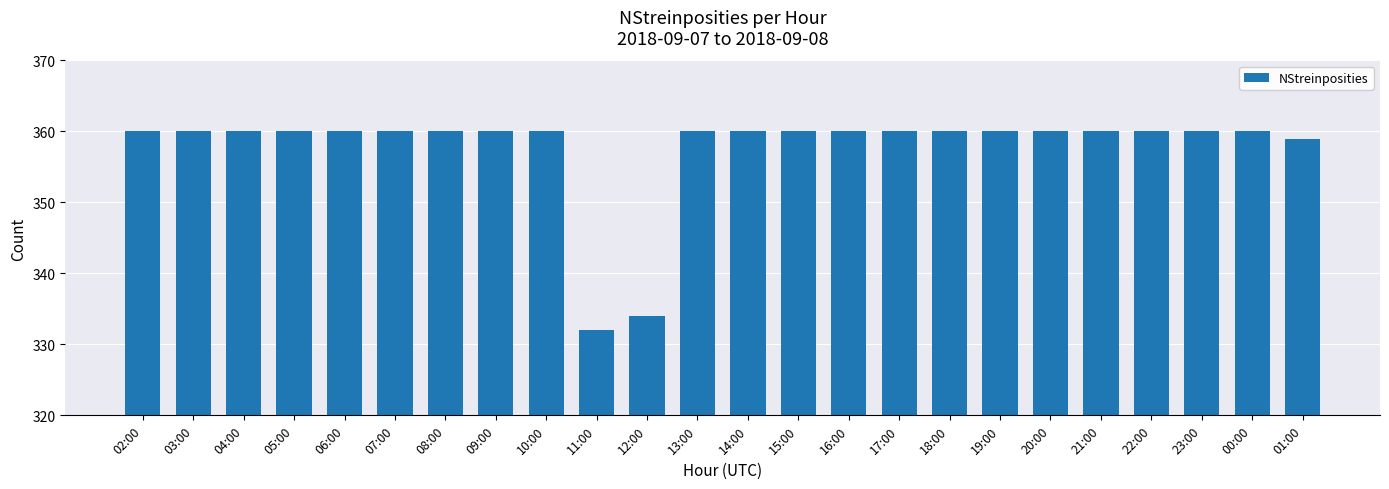

What is the change in value from 11:00 to 00:00?

+28